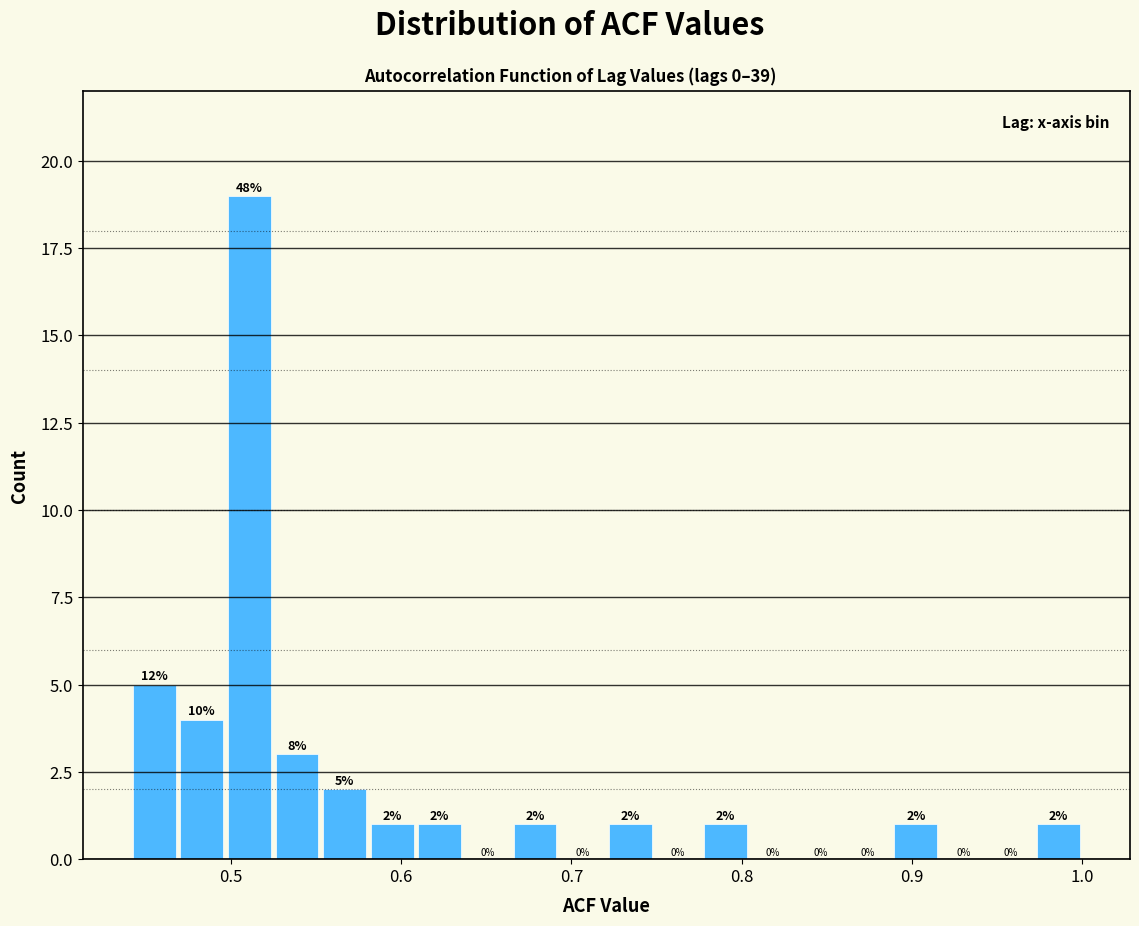

Read against the x-axis, roughly where is the centre of the tallest bar?

0.51